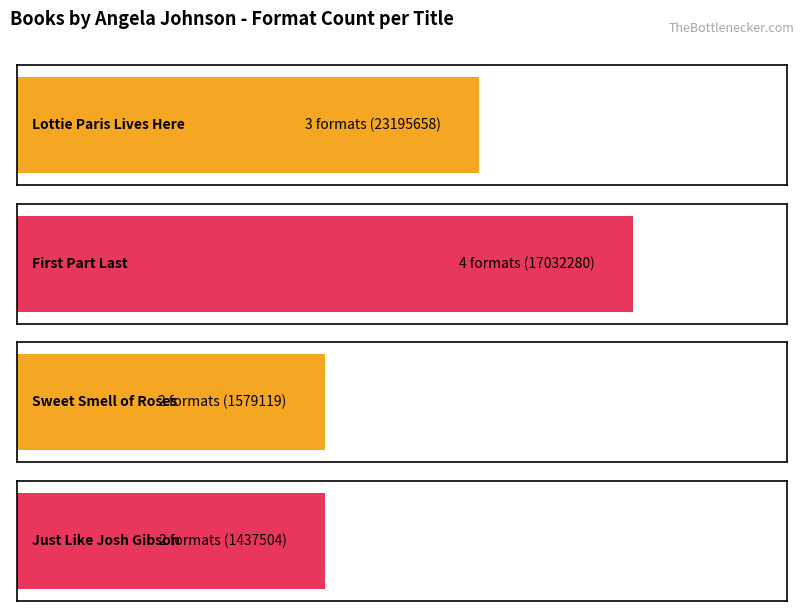

What is the average value?

3